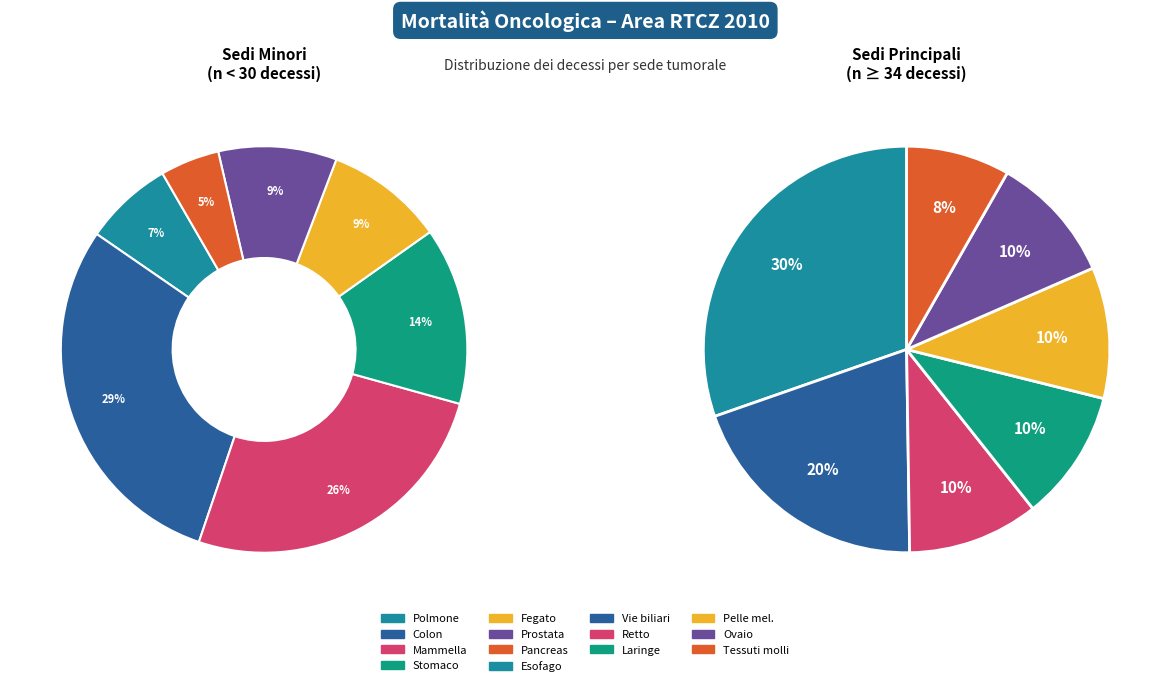

Is there a majority slice in this chart?

No